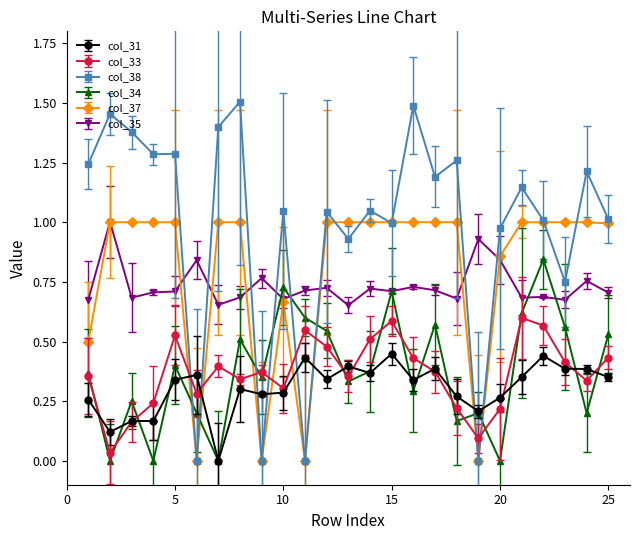

True or false: col_38 has more than 0 points higher than both neighbors.

True